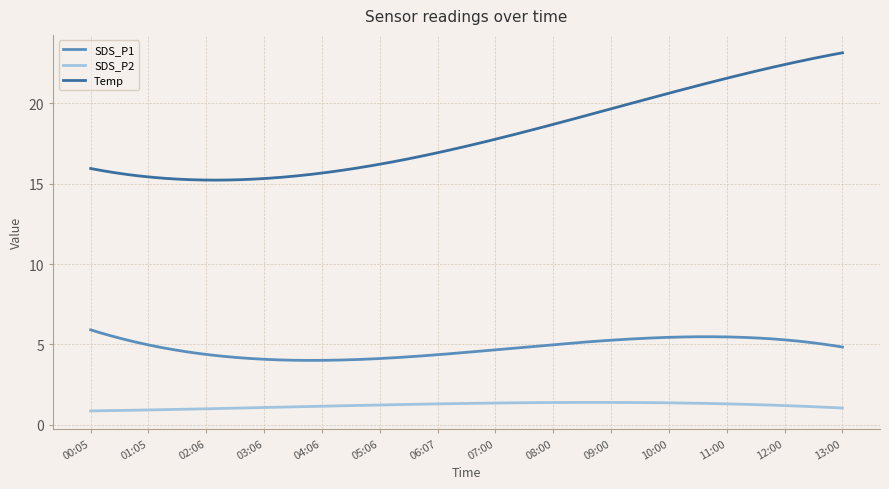

How many series are shown in this chart?

3